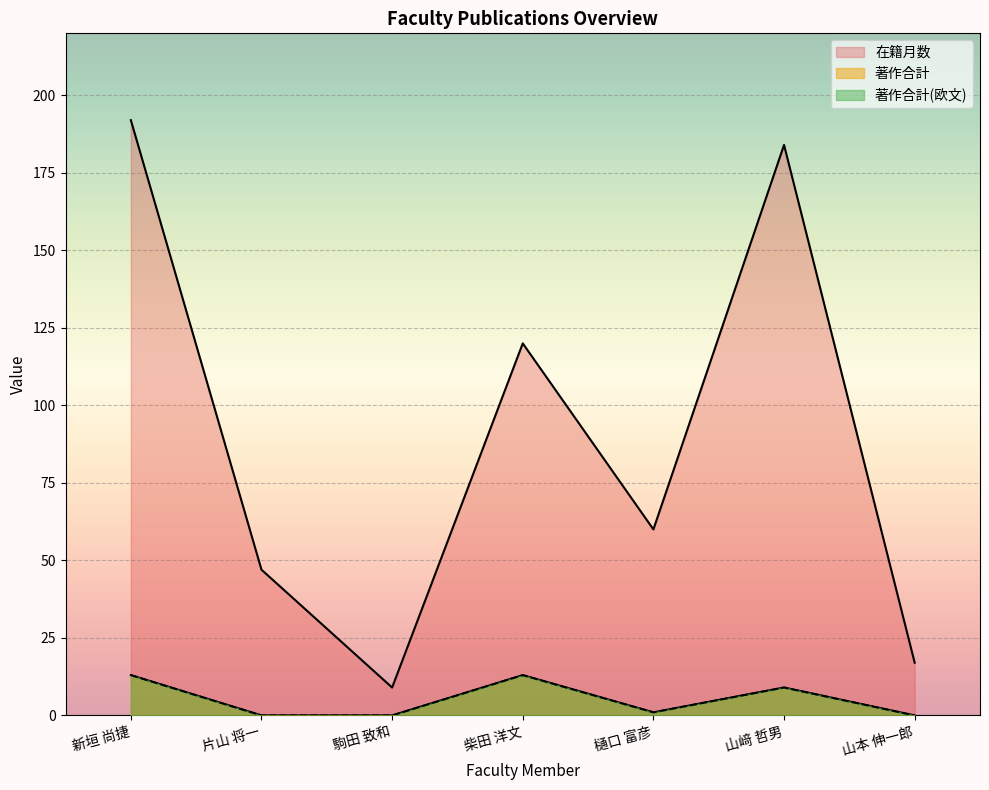

How many values in the 著作合計(欧文) series are below 1?

3